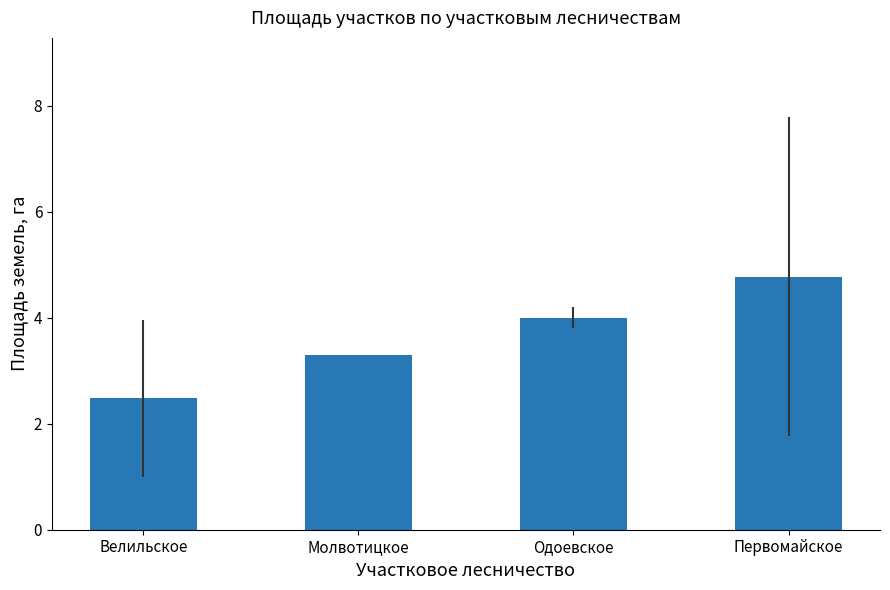

Count the number of categories in the chart.

4